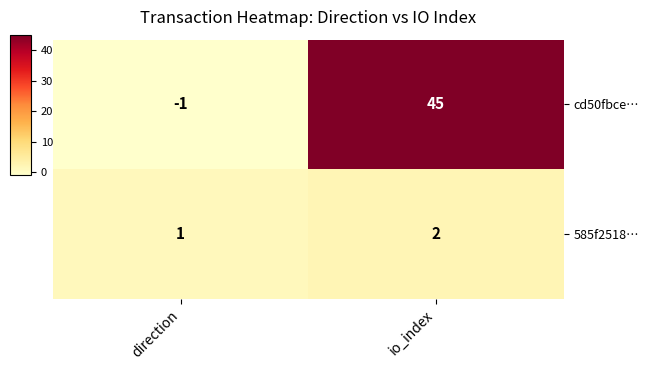

Which category has the highest value in the 585f2518… series?

io_index